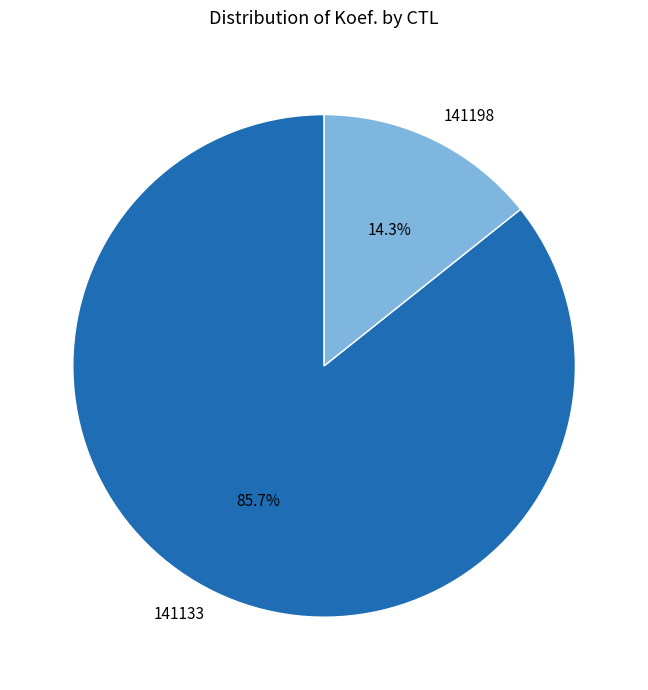

Rank the categories by value from lowest to highest.

141198, 141133